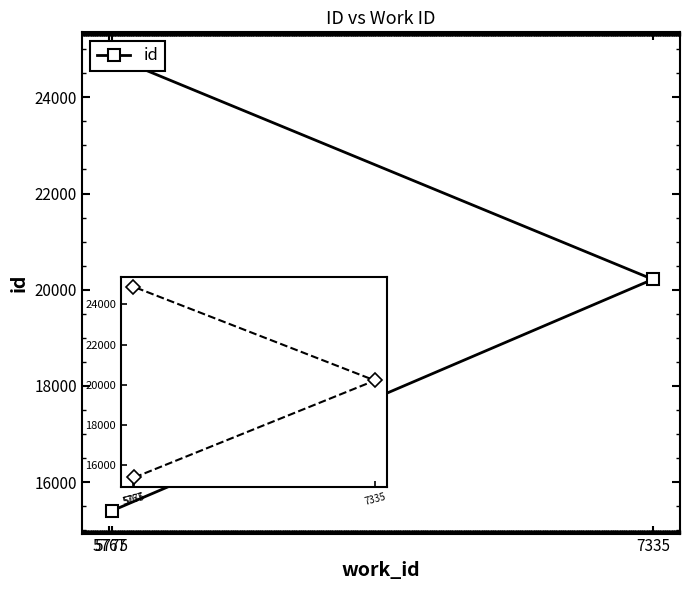

The value at 5775 is 4231. True or false?

False